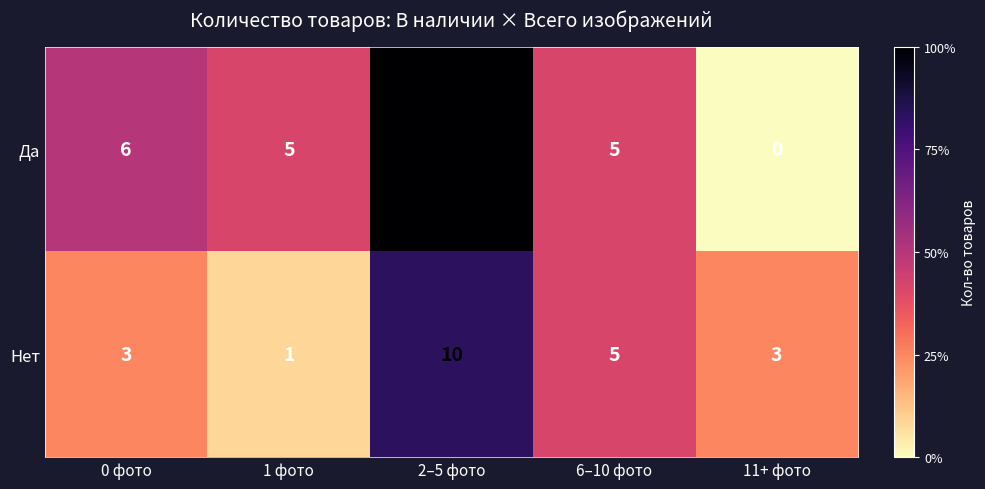

What is the spread (max minus min) of values at 0 фото?

3